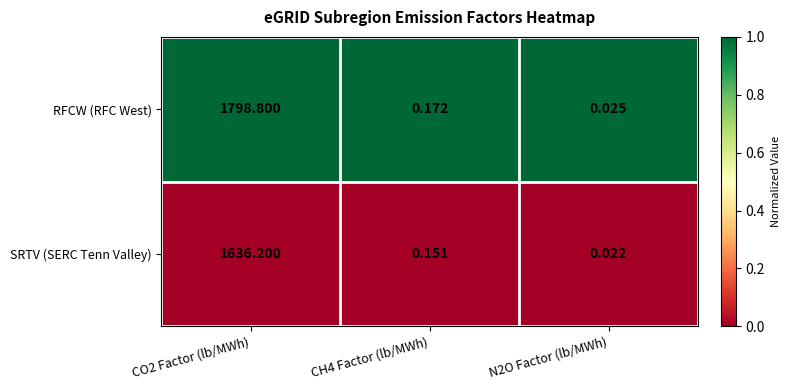

Is the value of RFCW (RFC West) at CH4 Factor (lb/MWh) greater than the value of SRTV (SERC Tenn Valley) at CH4 Factor (lb/MWh)?

Yes